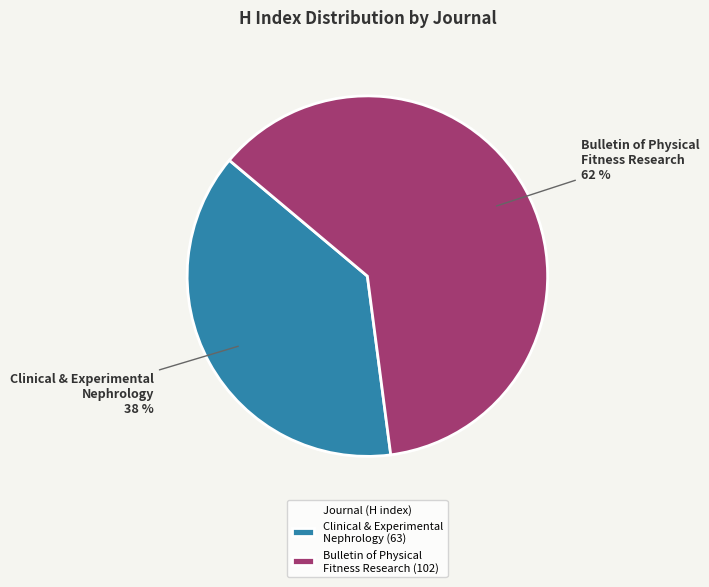

Does any single category account for the majority?

Yes